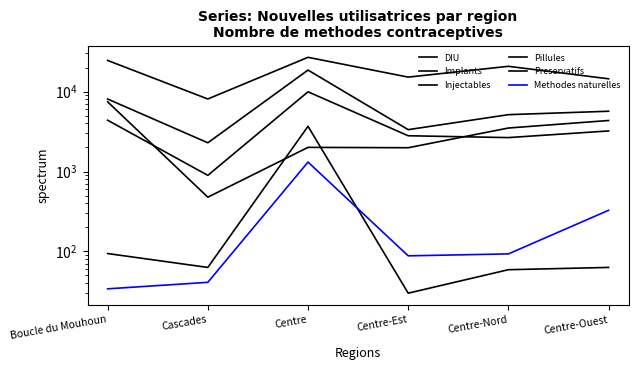

The Implants series shows 2657 at Centre-Nord. True or false?

True